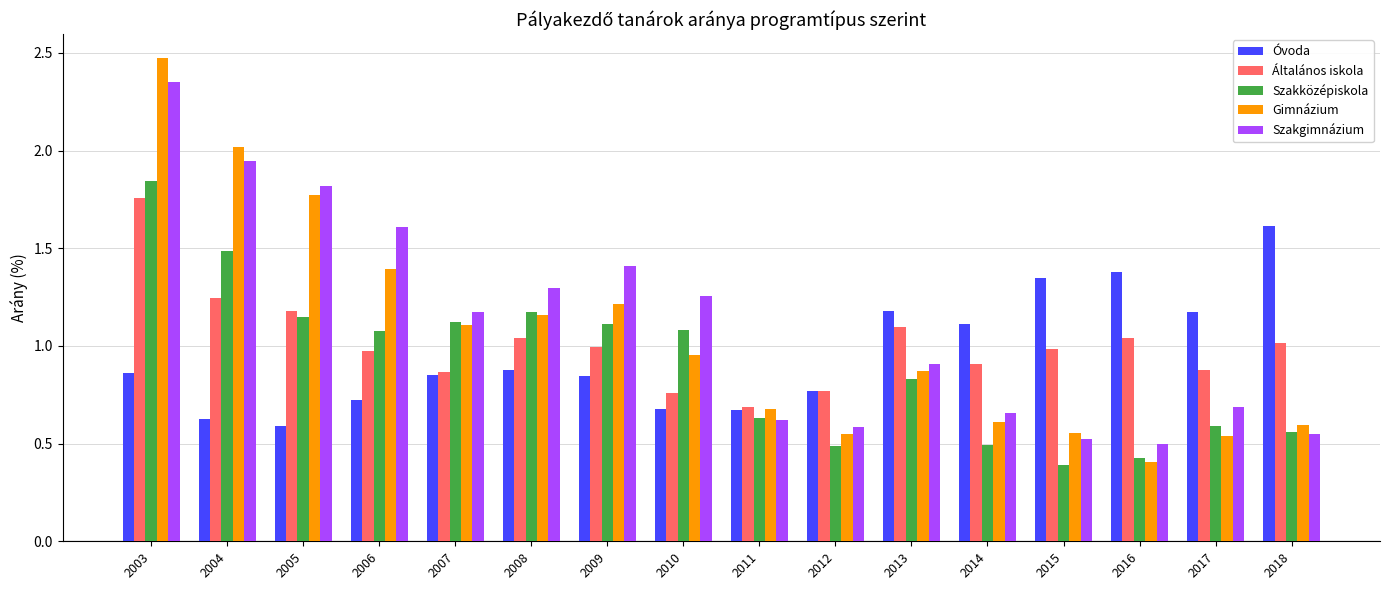

What is the sum of the Szakgimnázium values at 2003 and 2013?

3.3